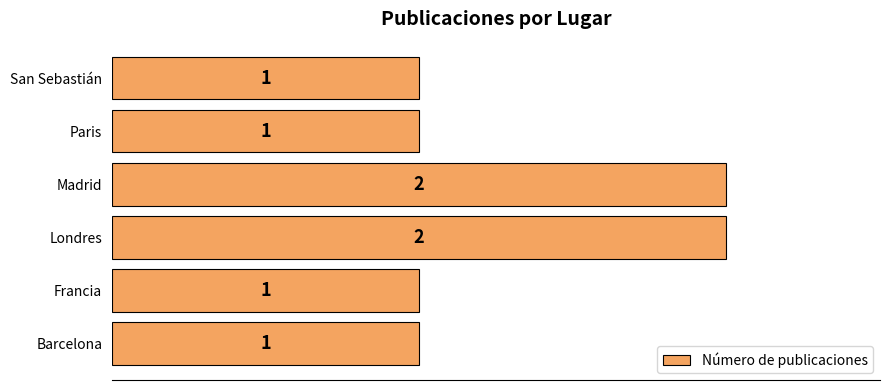

True or false: the data shows 1 at San Sebastián.

True